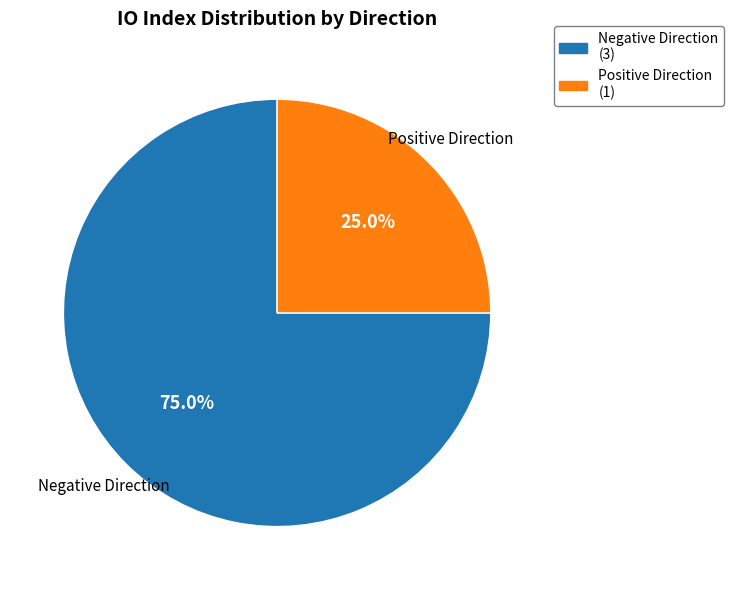

Count the number of slices in the pie.

2